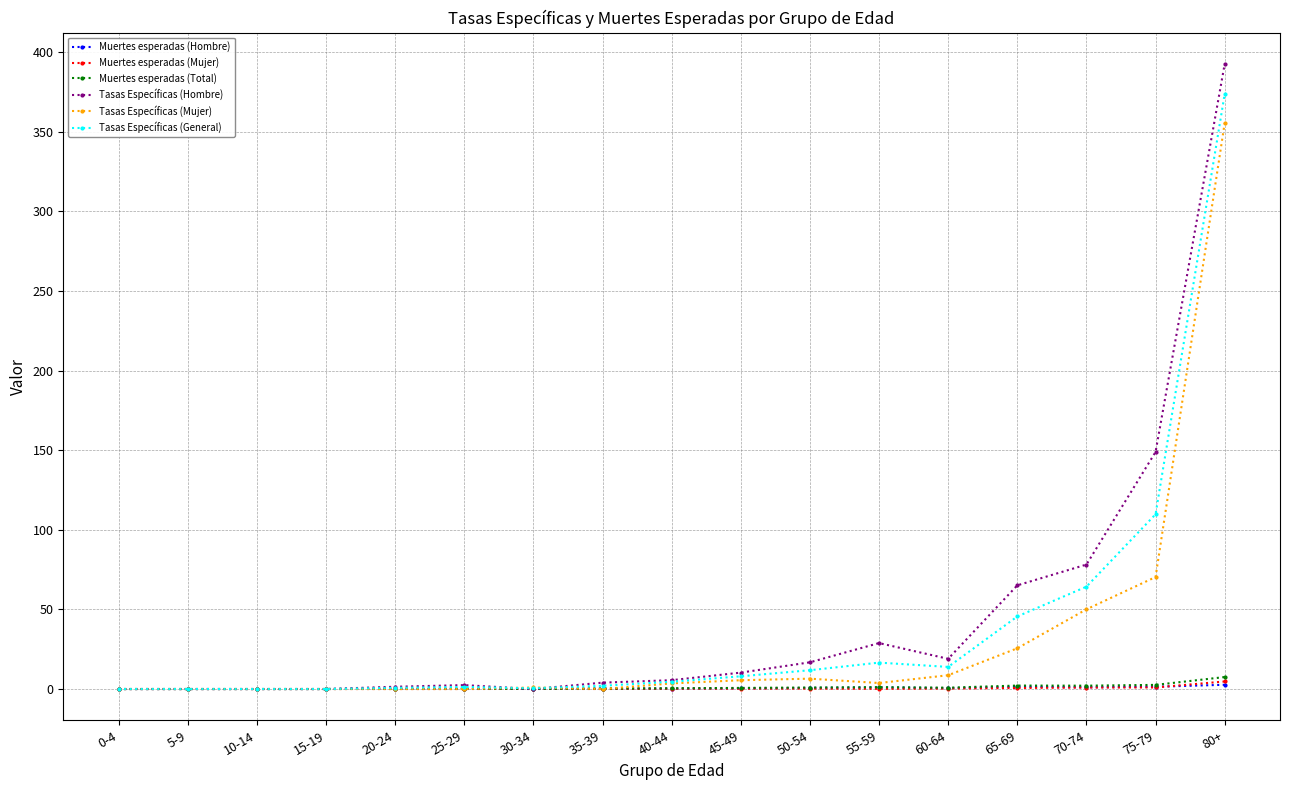

At which category is the sum across all series the highest?

80+